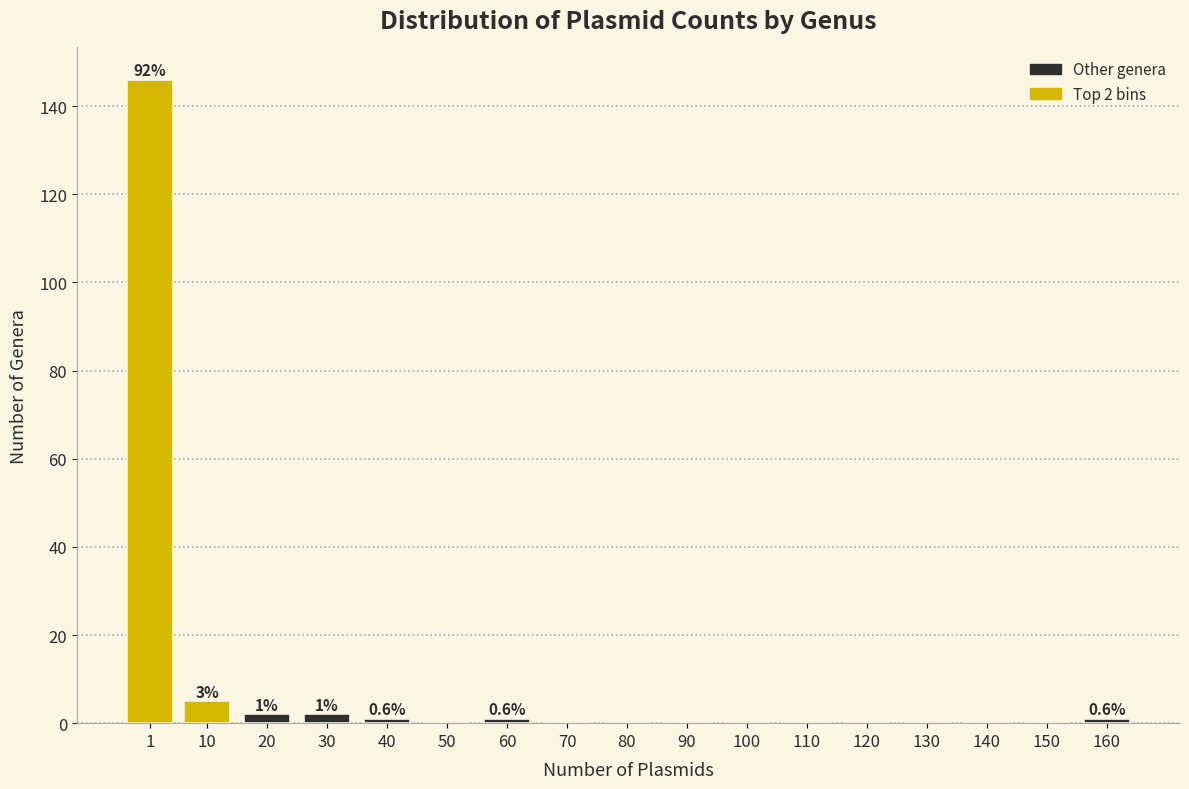

Reading right to left, extract all data points from this chart.

160=1	150=0	140=0	130=0	120=0	110=0	100=0	90=0	80=0	70=0	60=1	50=0	40=1	30=2	20=2	10=5	1=146